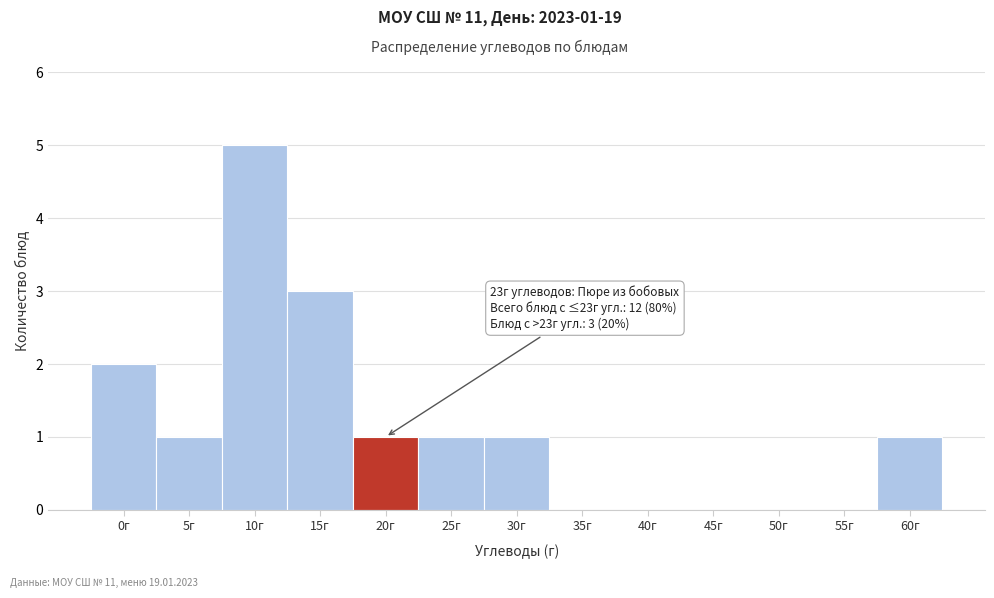

Reading right to left, list all the values displayed in this chart.

60г=1	55г=0	50г=0	45г=0	40г=0	35г=0	30г=1	25г=1	20г=1	15г=3	10г=5	5г=1	0г=2